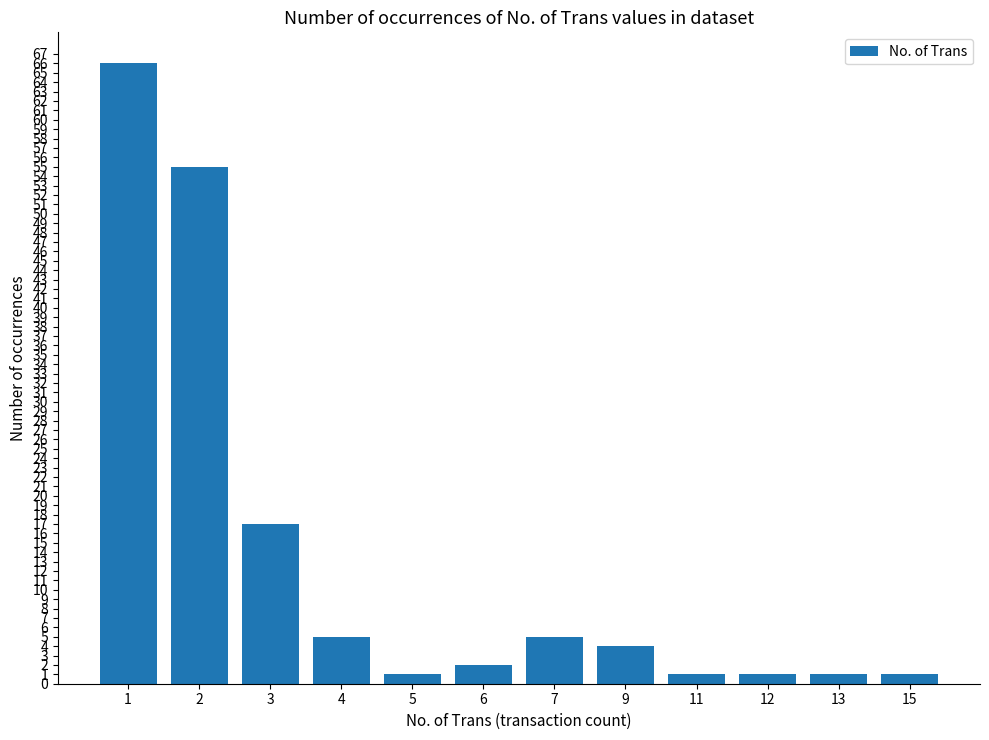

What is the difference between the second highest and second lowest values?

54